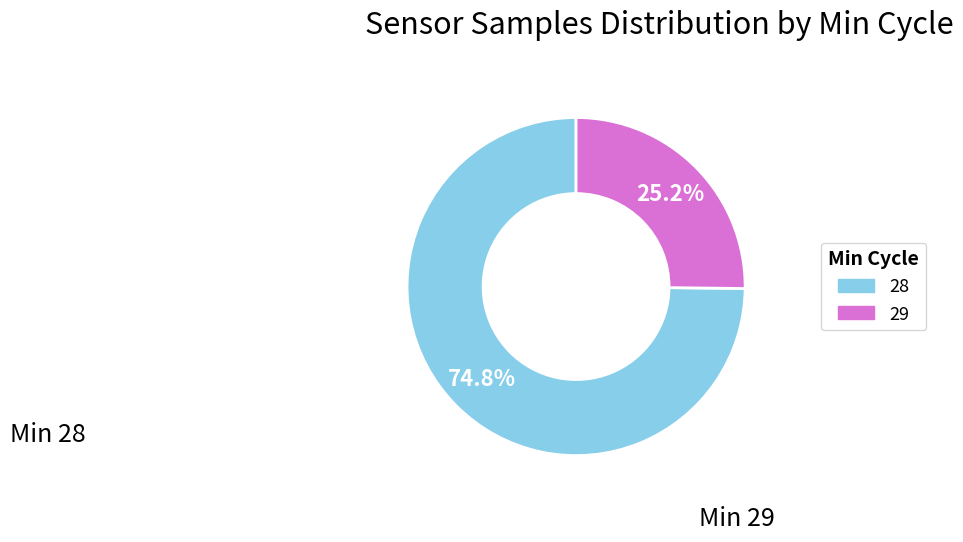

Is there any slice that represents more than half of the pie?

Yes